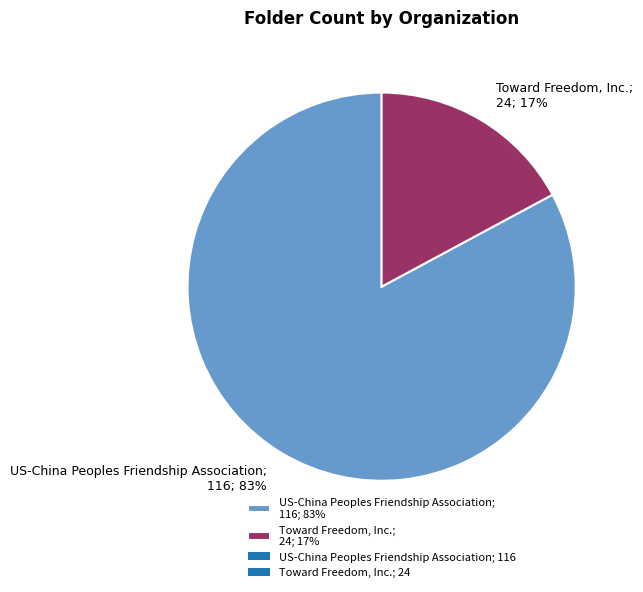

Which slice represents more than half of the pie?

US-China Peoples Friendship Association